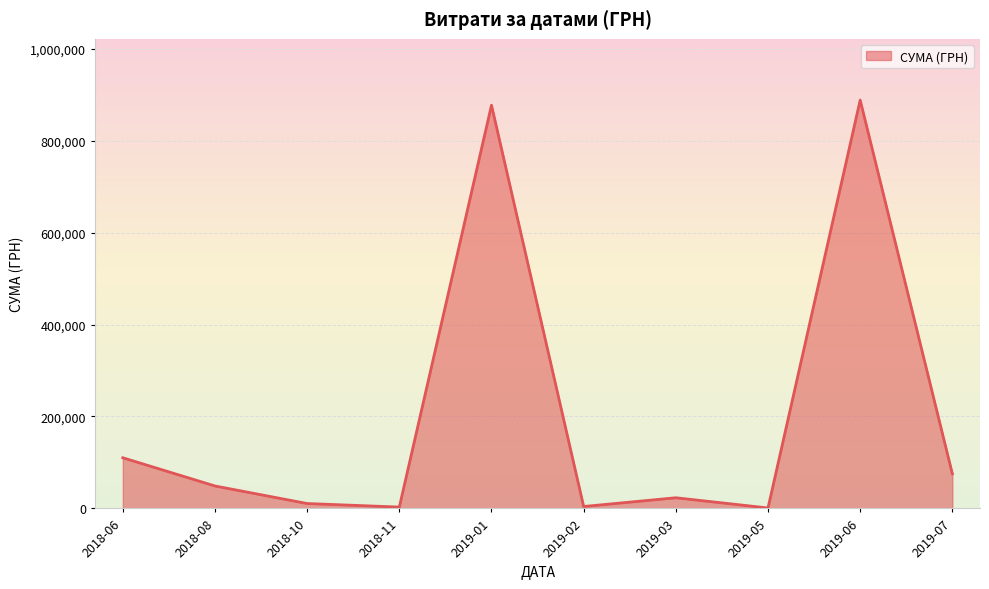

What is the difference between the maximum and second lowest values?

885356.1